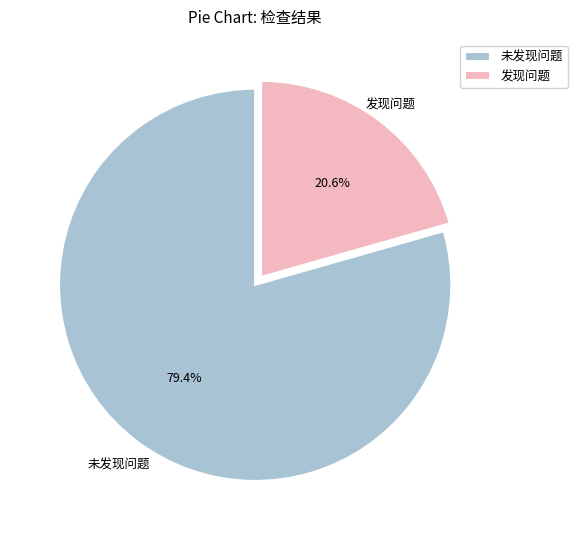

What is the smallest slice in the pie chart?

发现问题